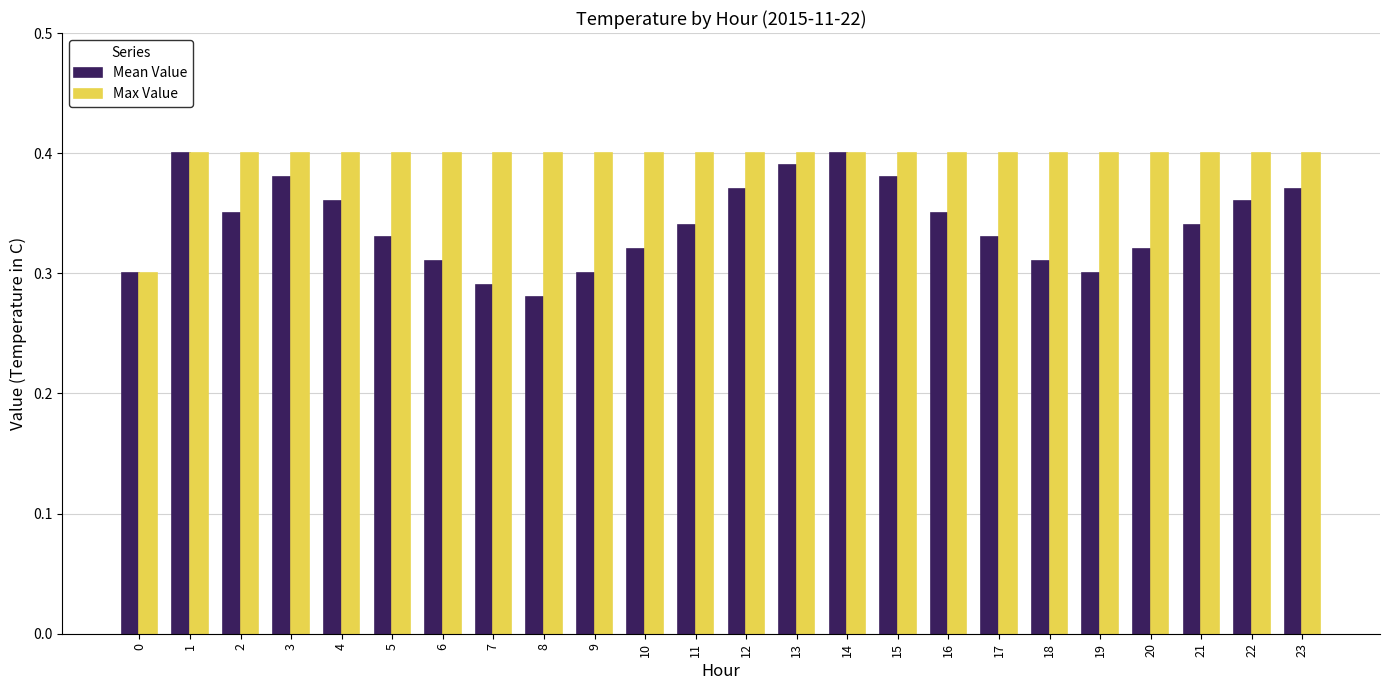

What is the sum of the Mean Value values at 13 and 18?

0.7